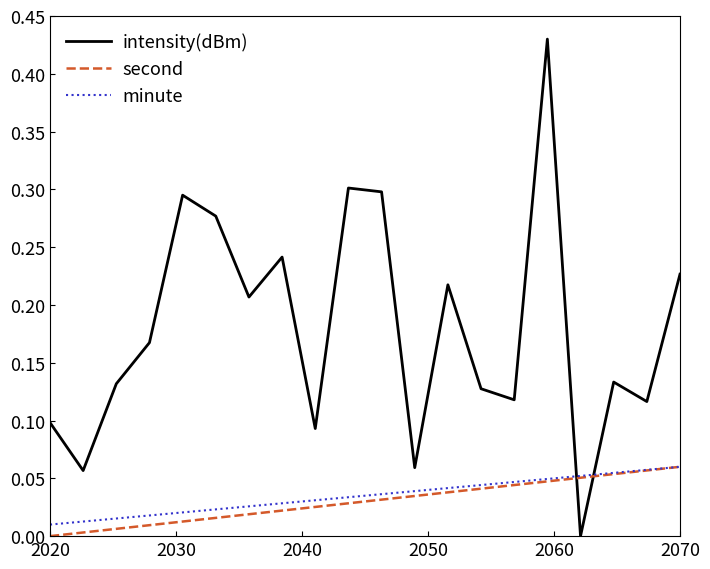

How many intersections are there between minute and intensity(dBm)?

2